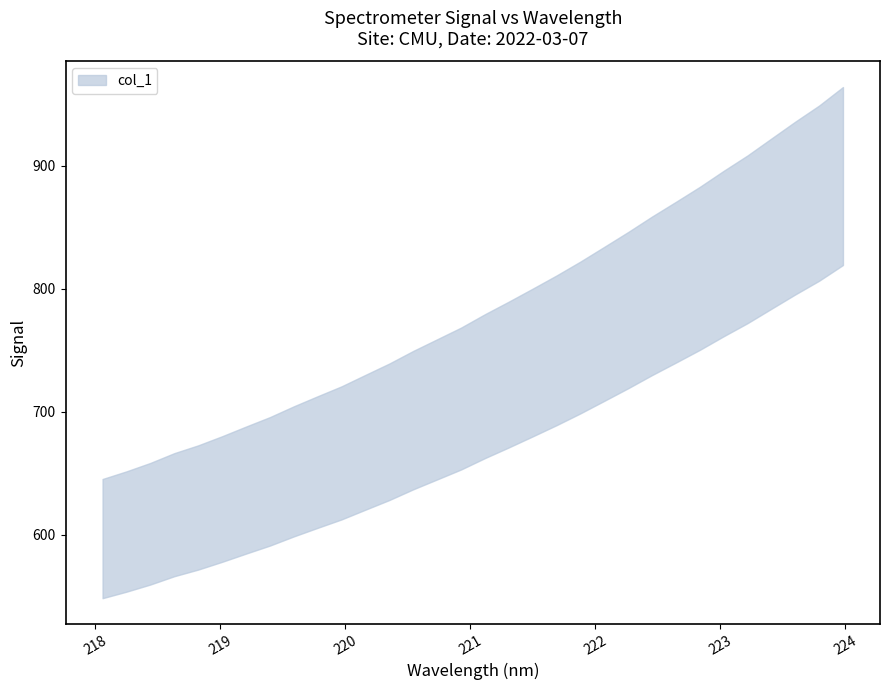

Between 223.2172 and 222.4538, which is larger?

223.2172